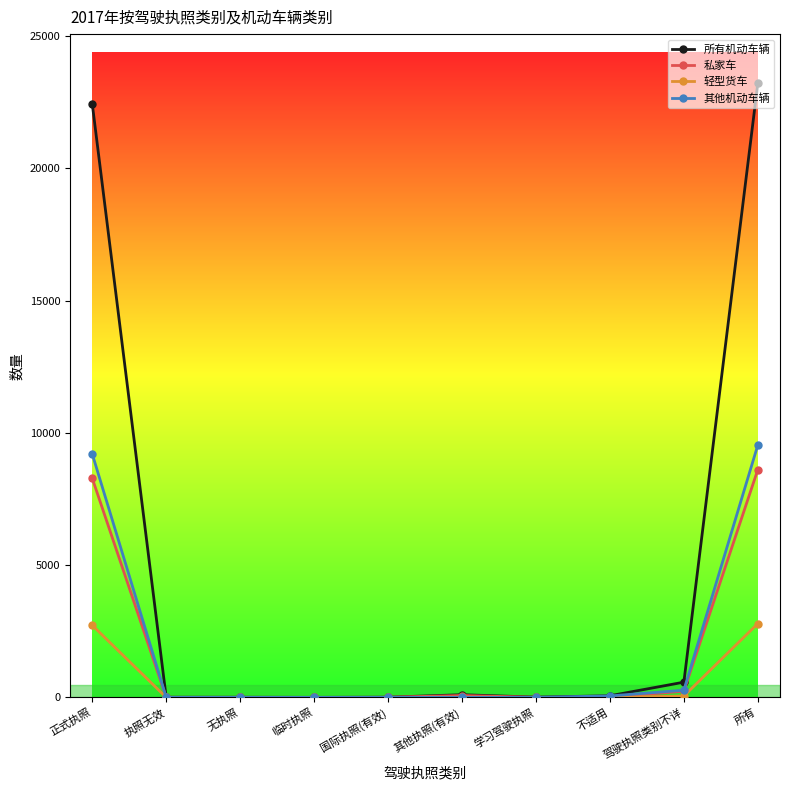

Does the chart display data point markers on the line(s)?

Yes